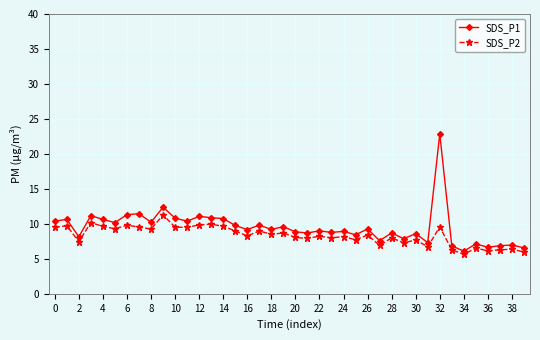

List the series in order of their peak value, highest first.

SDS_P1, SDS_P2